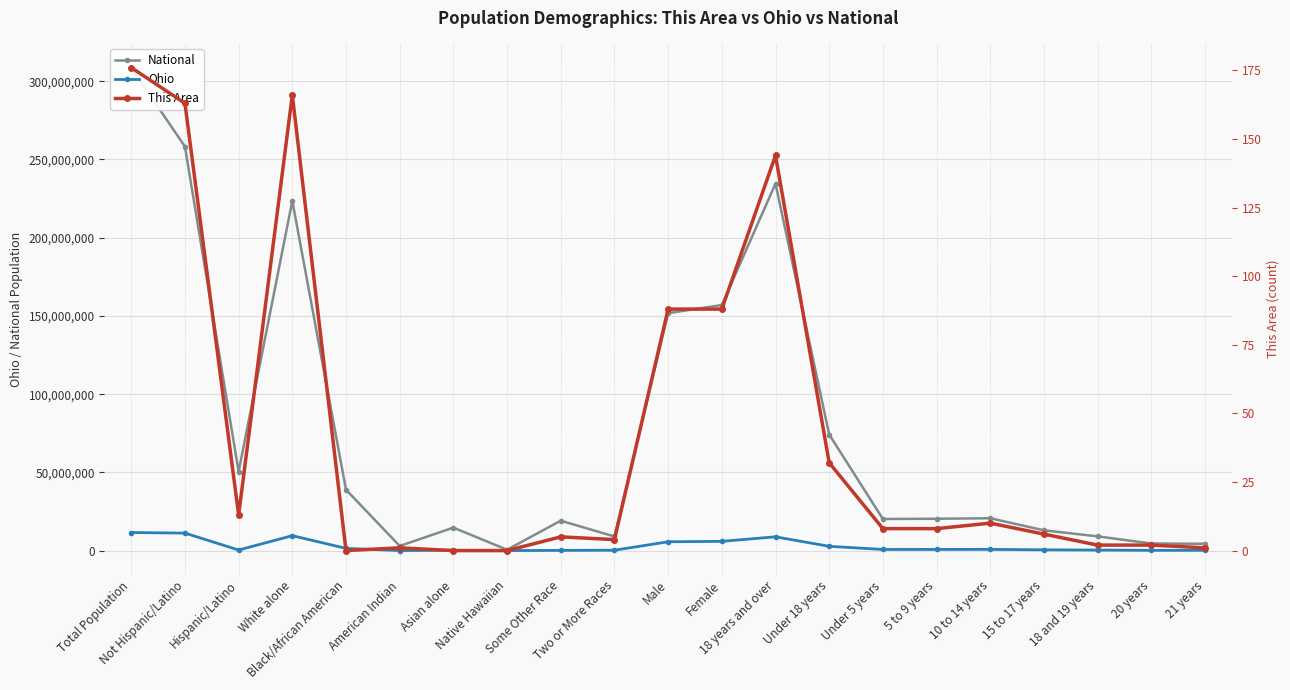

How many distinct data groups are displayed?

3